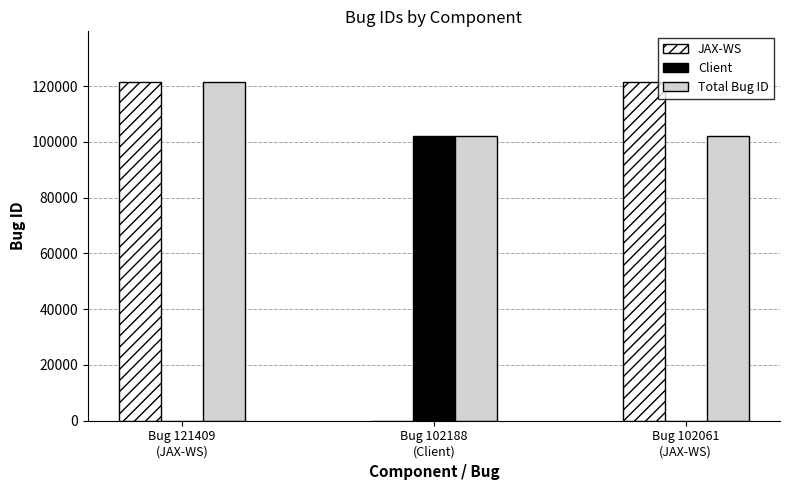

What is the sum of all Client values?

102188